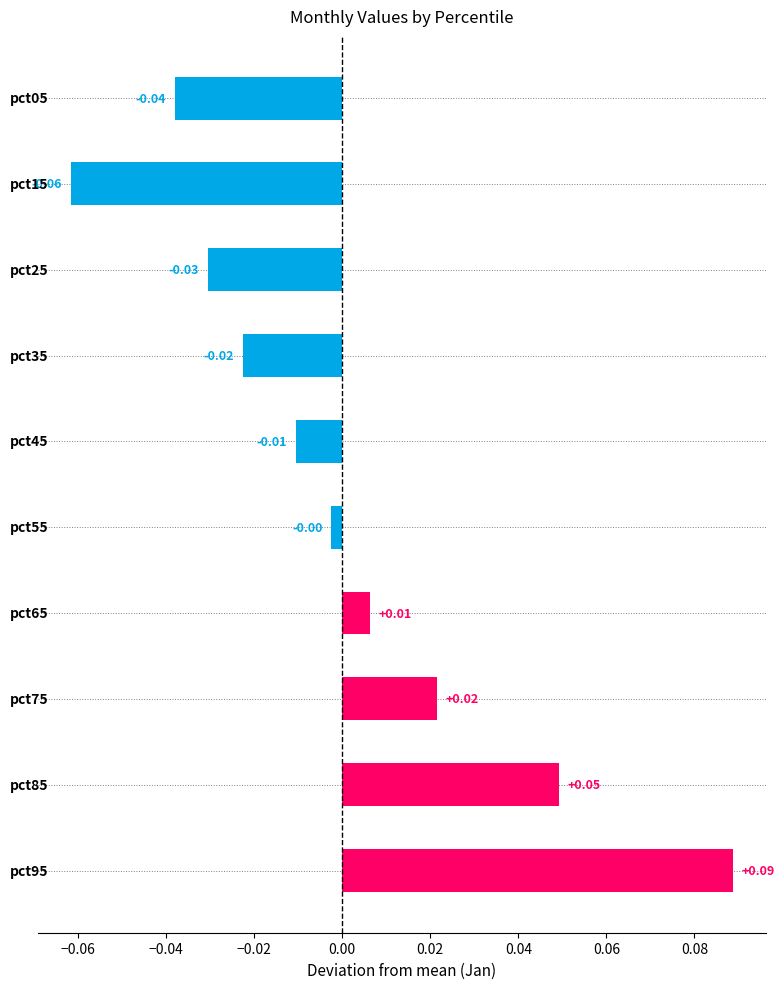

How many values exceed 0?

4